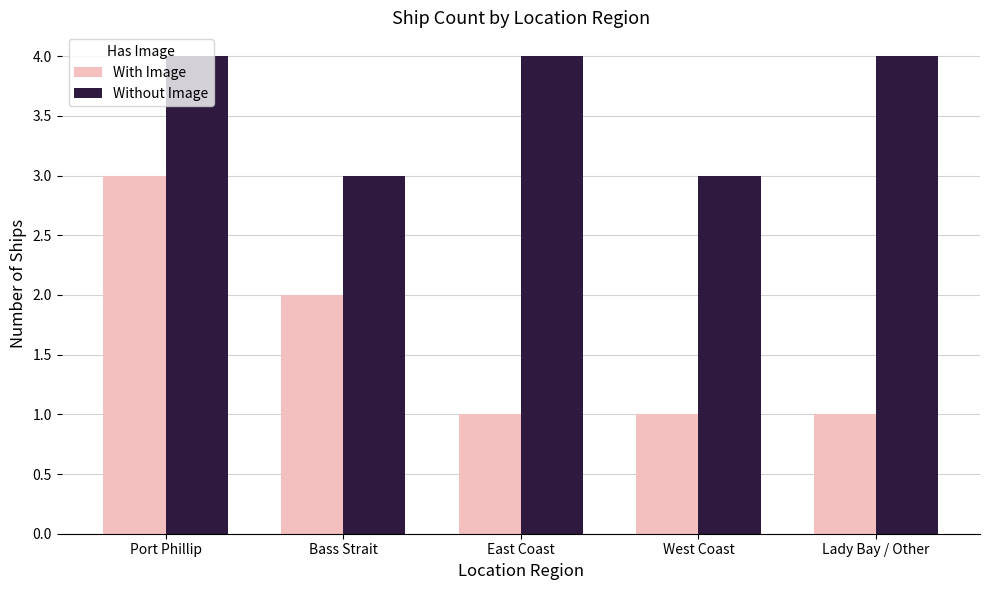

The With Image series shows 0 at West Coast. True or false?

False